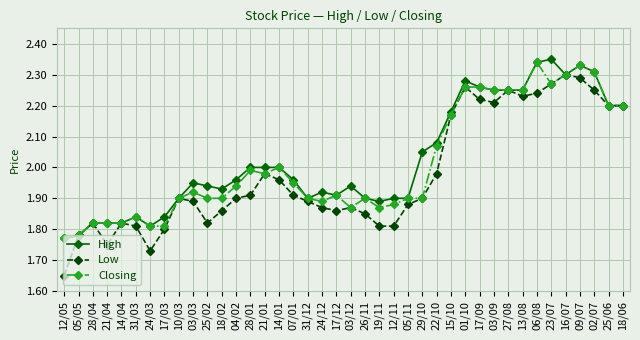

Which series has the largest range (max minus min)?

Low